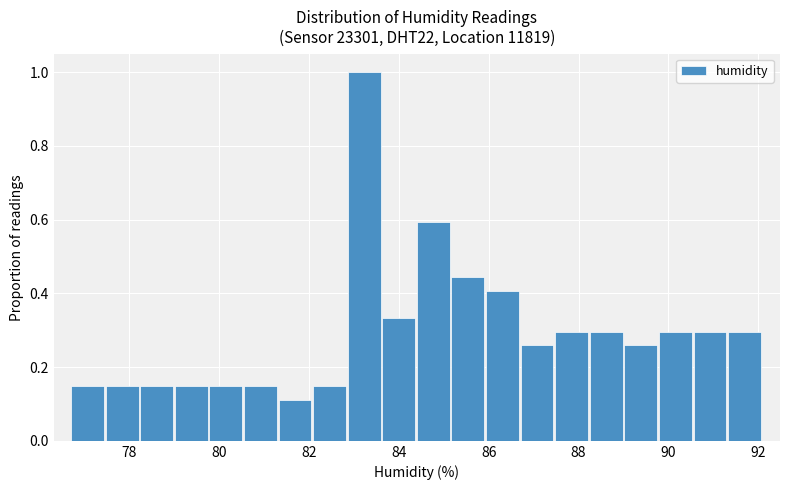

Around what value on the x-axis is the tallest bar? Give the approximate position of its centre, as read against the axis.

83.2